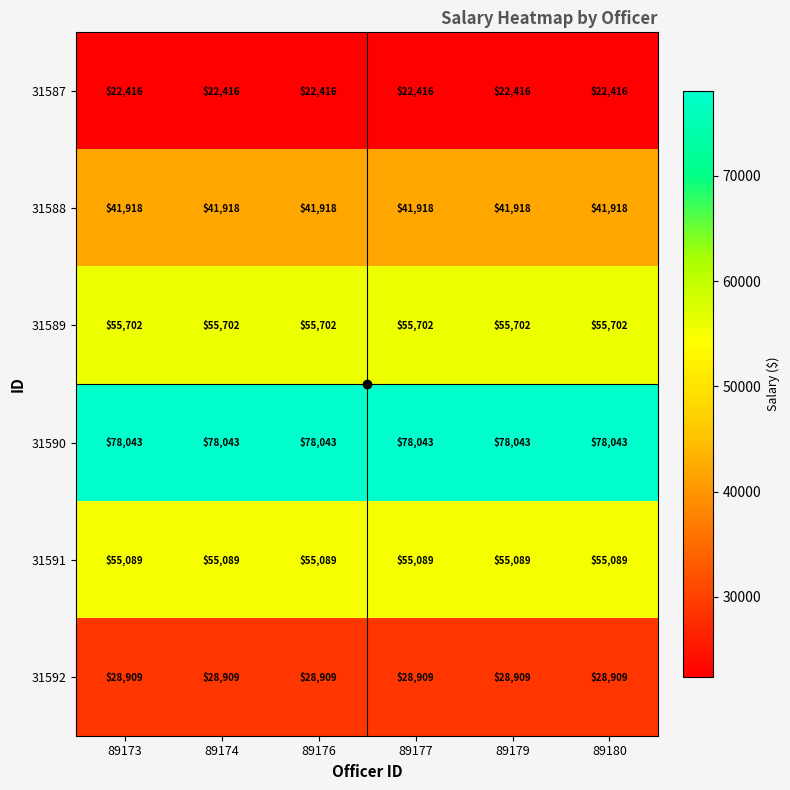

What is the spread (max minus min) of values at 89179?

55627